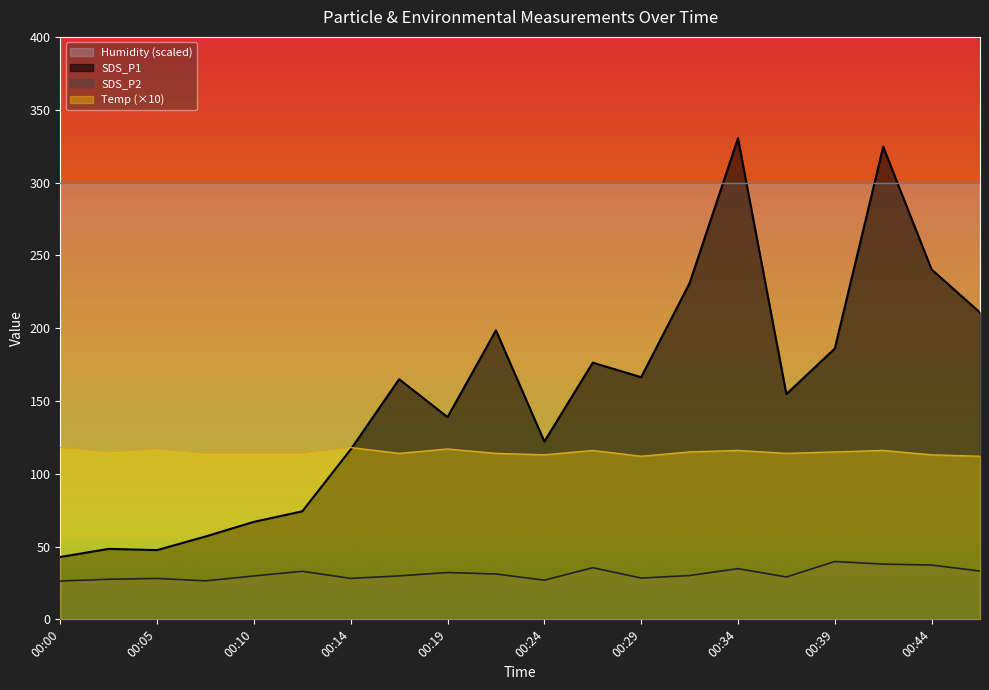

At which label does Temp reach its minimum?

00:29